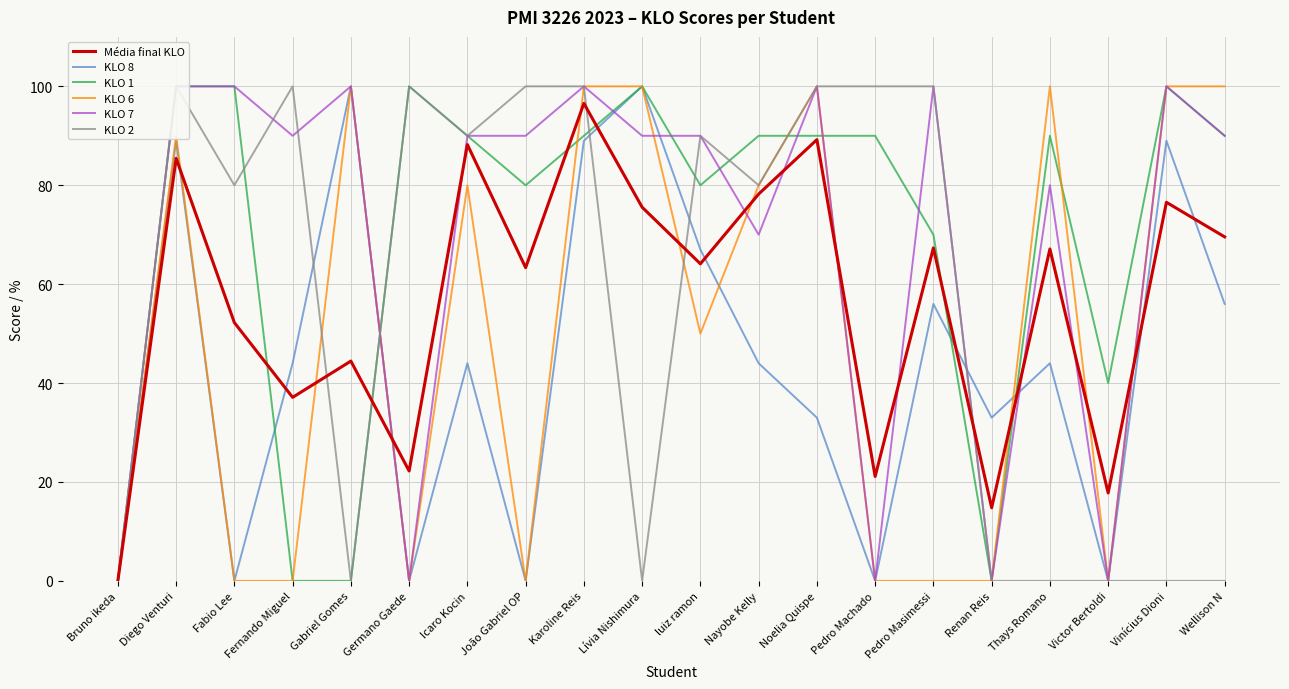

What is the difference between the KLO 6 values at Vinícius Dioni and Diego Venturi?

10.0